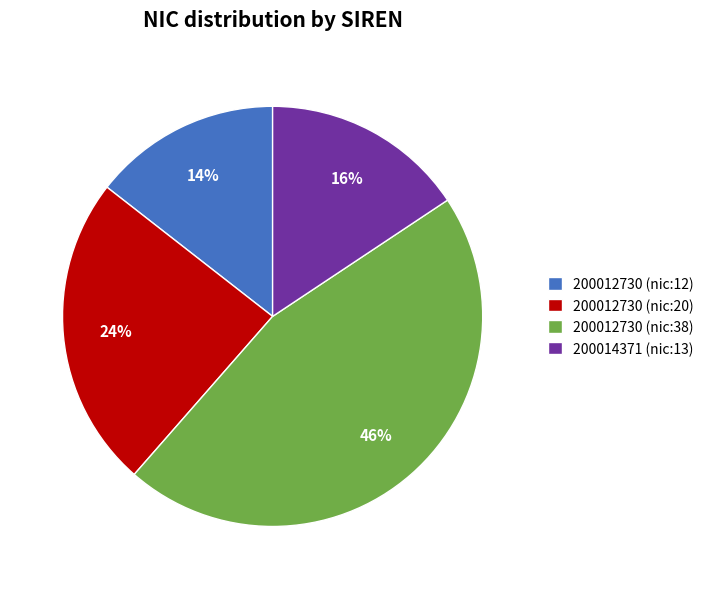

Which category has the smallest portion of the pie?

200012730 (nic:12)